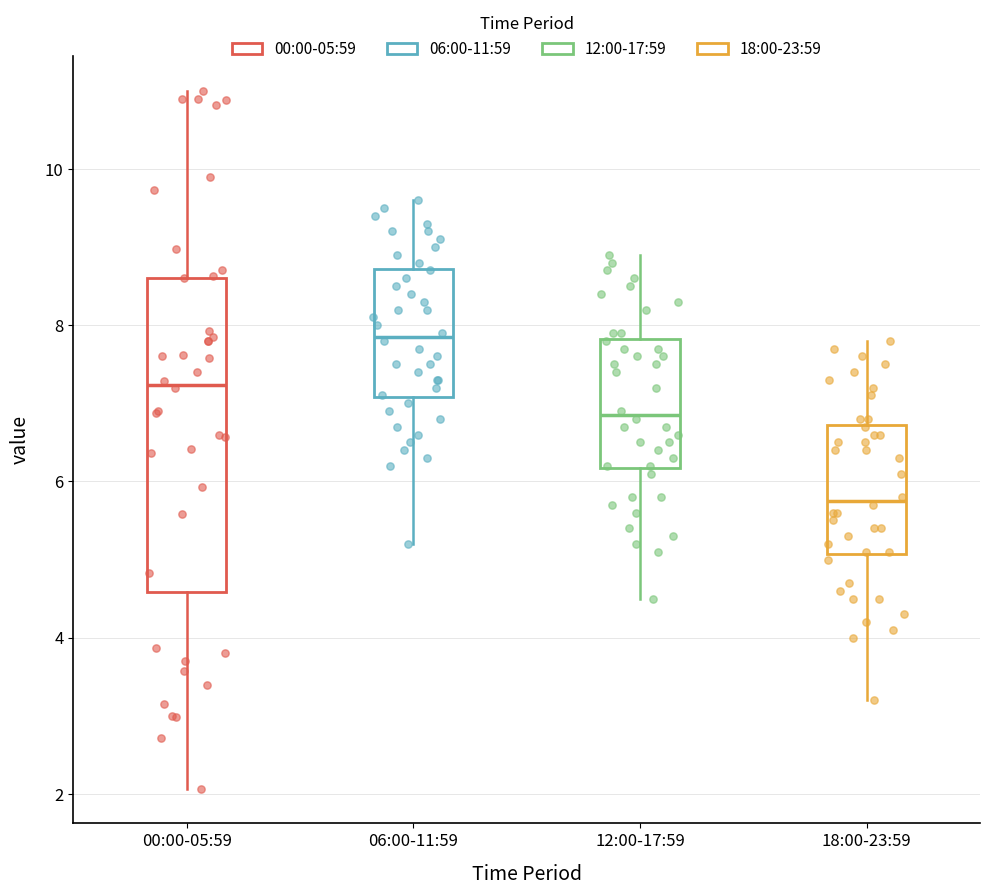

Which box's median line is the highest?

06:00-11:59